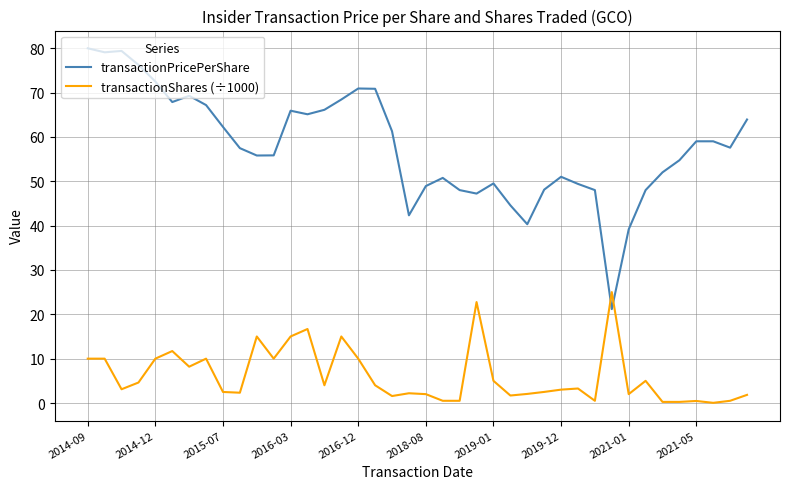

Which series has the largest total across all categories?

transactionPricePerShare